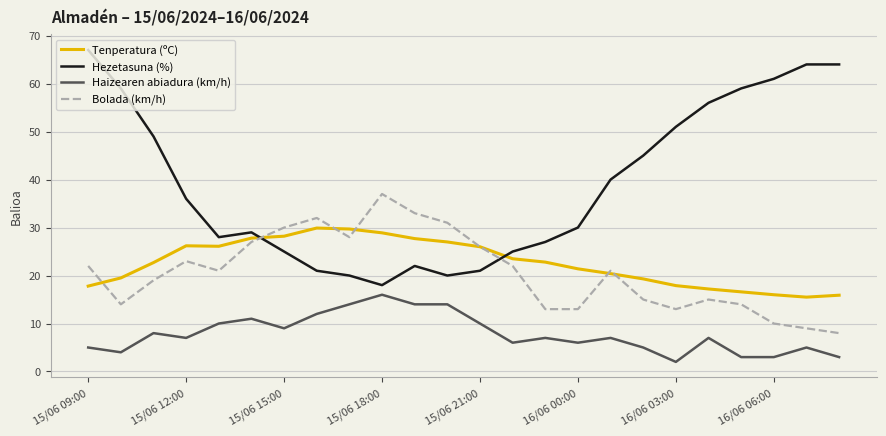

How many lines are shown in the chart?

4